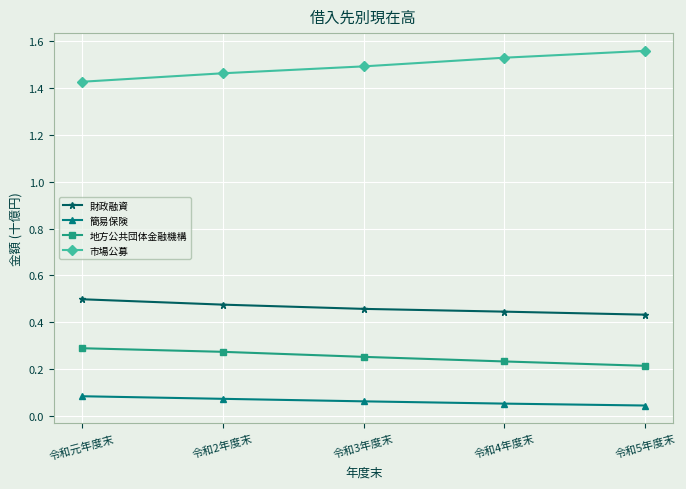

What are all the series names shown in the legend?

財政融資, 簡易保険, 地方公共団体金融機構, 市場公募